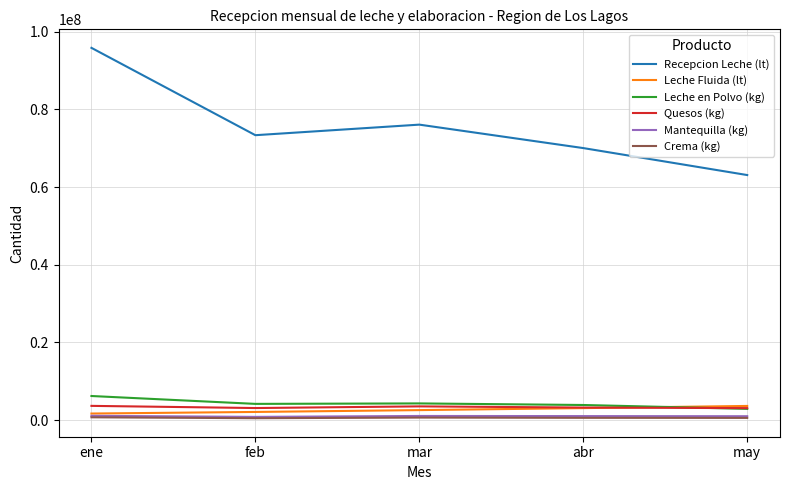

What are all the series names shown in the legend?

Recepcion Leche (lt), Leche Fluida (lt), Leche en Polvo (kg), Quesos (kg), Mantequilla (kg), Crema (kg)